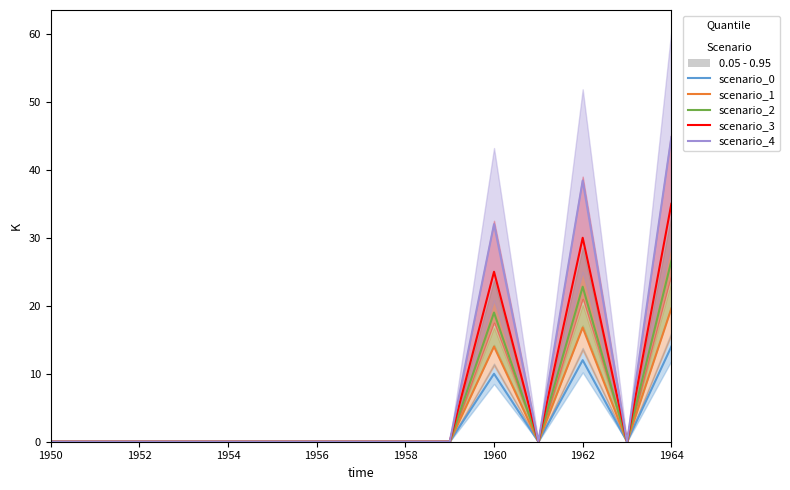

Is this an area chart (filled region under the line)?

No